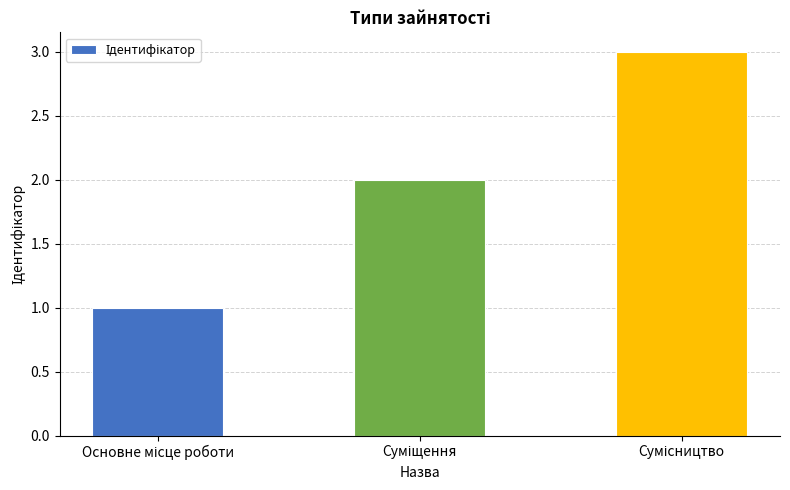

How many data points are less than 2?

1